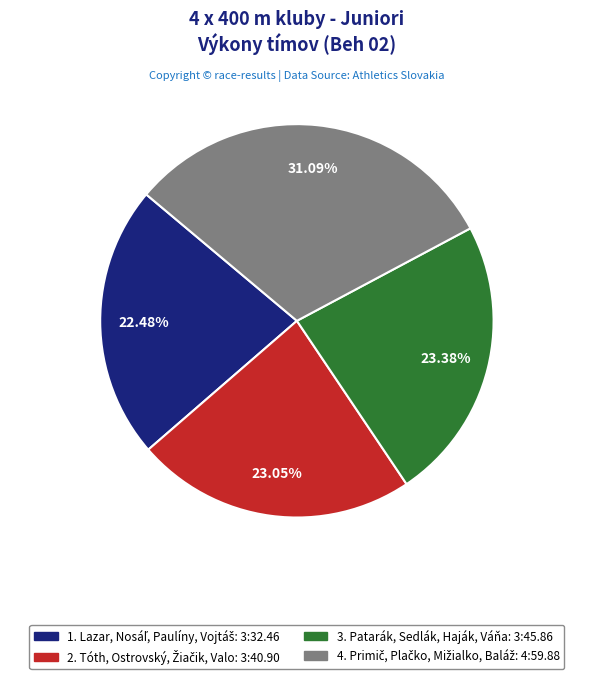

Is there any slice that represents more than half of the pie?

No